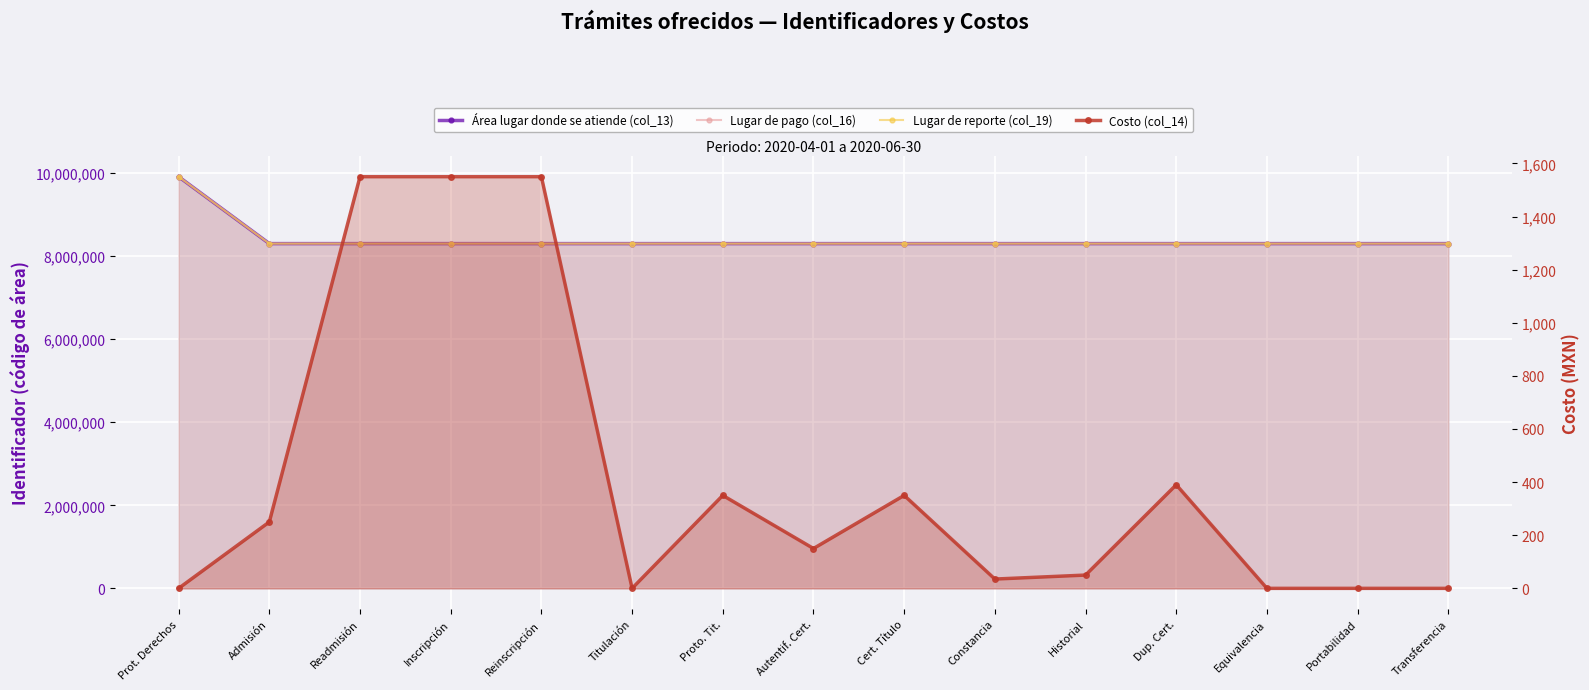

Which category has the highest value in the Lugar de pago (col_16) series?

Prot. Derechos